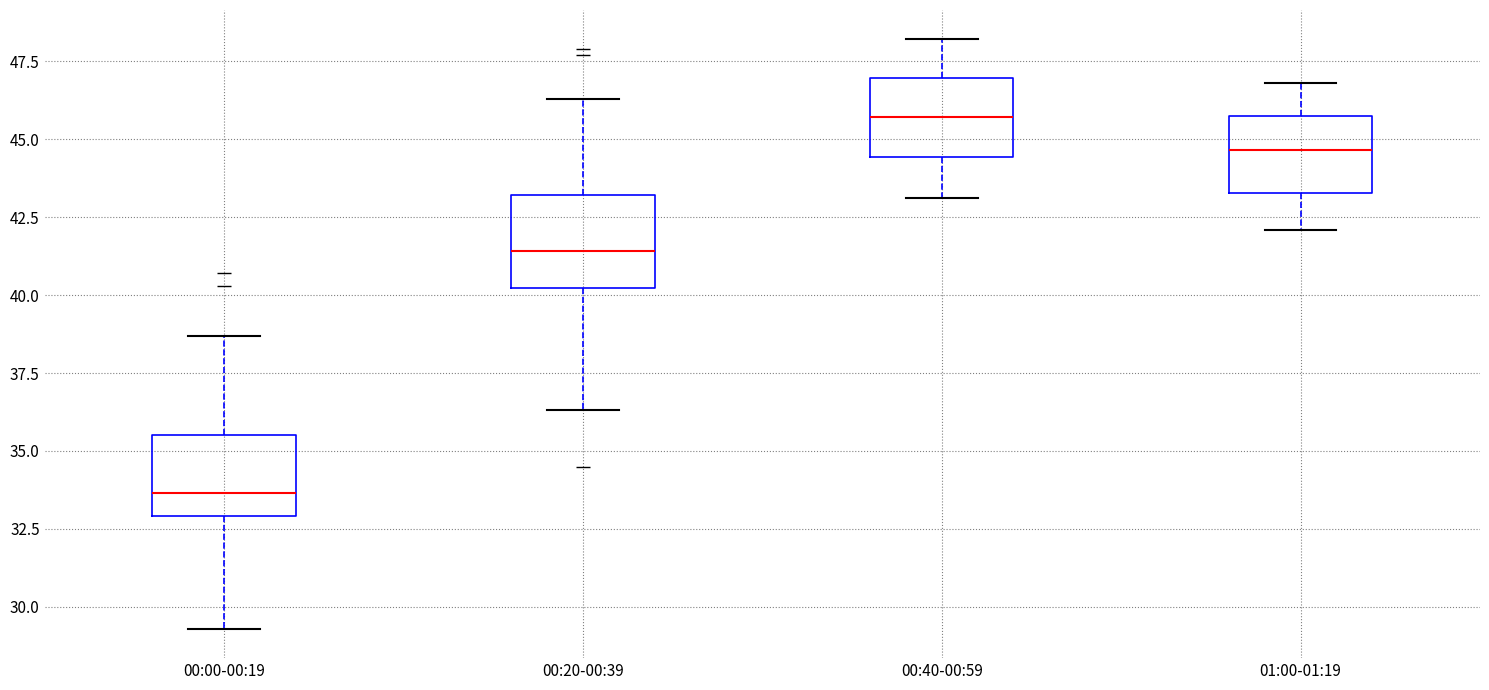

Reading left to right, read every box against the y-axis: the position of its median line, the range the box covers, and the ends of its whiskers. The values are not printed on the chart, so give them approximately, as read against the axis.

00:00-00:19: median 33.5, box 33.0 to 35.5, whiskers 29.5 to 38.5
00:20-00:39: median 41.5, box 40.0 to 43.0, whiskers 36.5 to 46.5
00:40-00:59: median 45.5, box 44.5 to 47.0, whiskers 43.0 to 48.0
01:00-01:19: median 44.5, box 43.5 to 46.0, whiskers 42.0 to 47.0